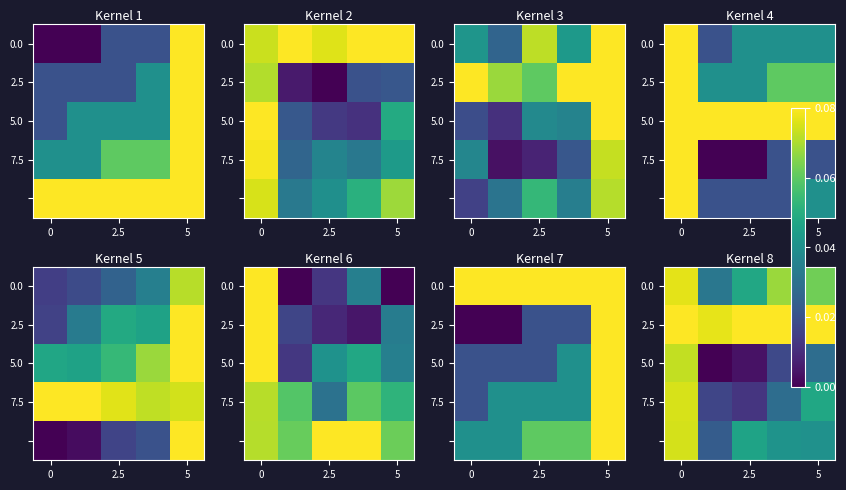

The value of 2.5 at 2.5 is 0.1. True or false?

True